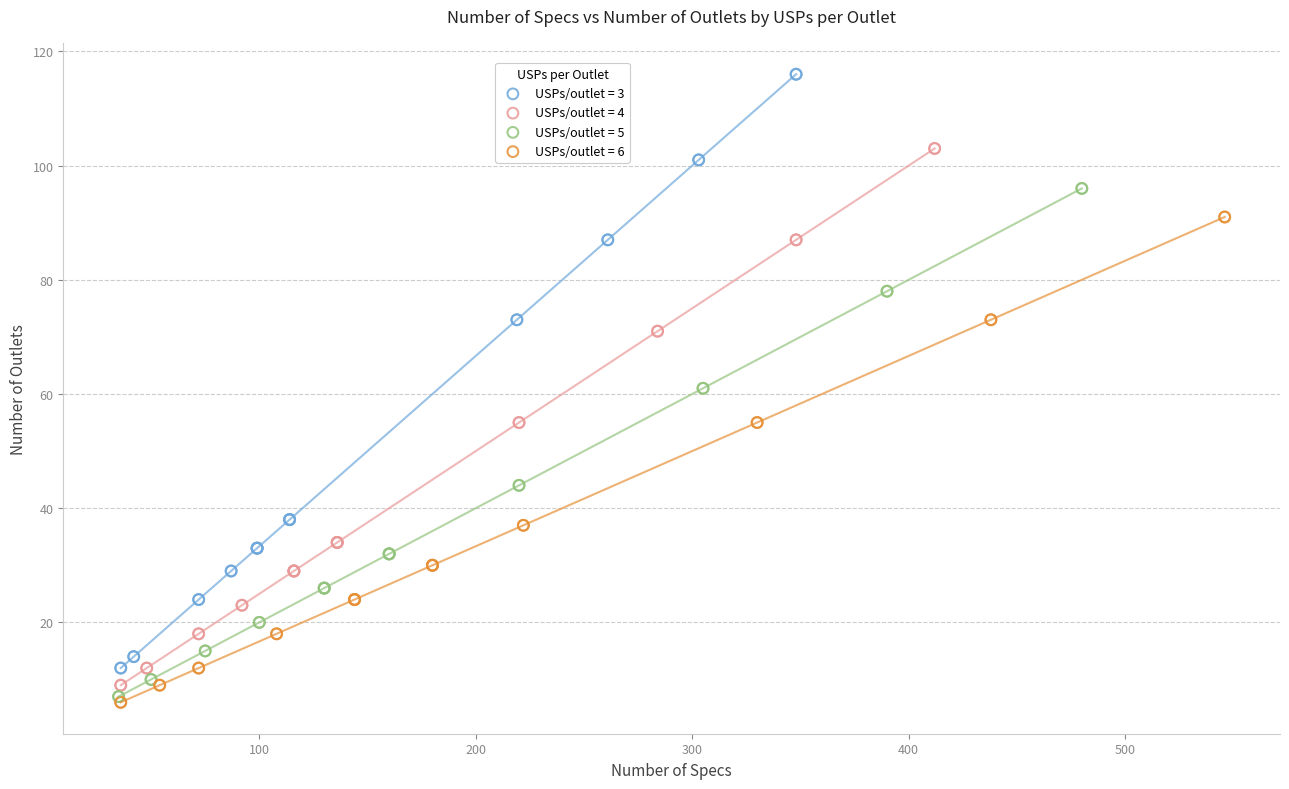

Which series reaches the maximum Y coordinate?

USPs/outlet = 3